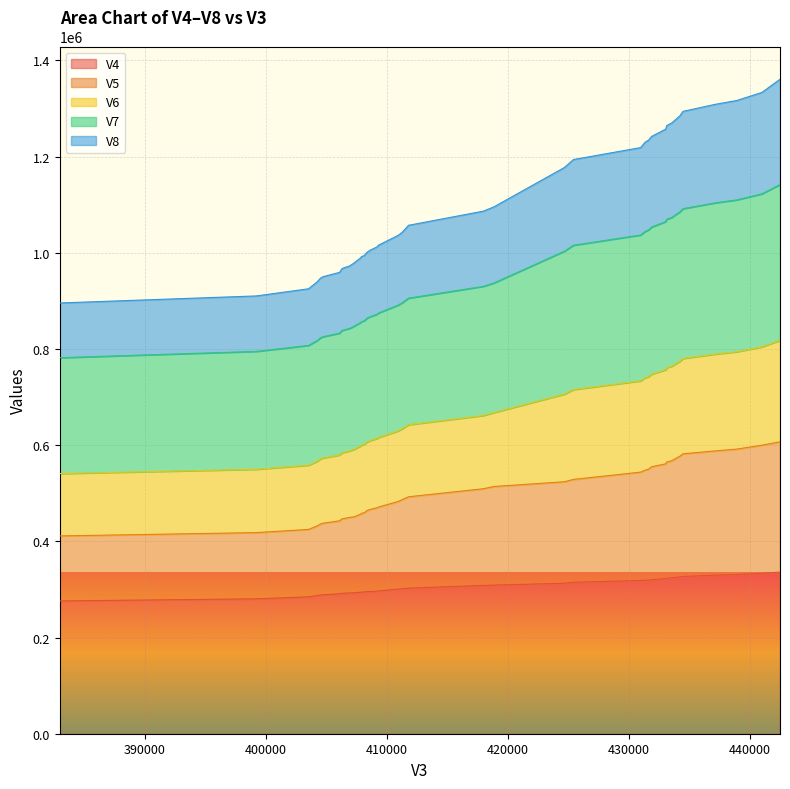

What is the minimum value for V4?

276113